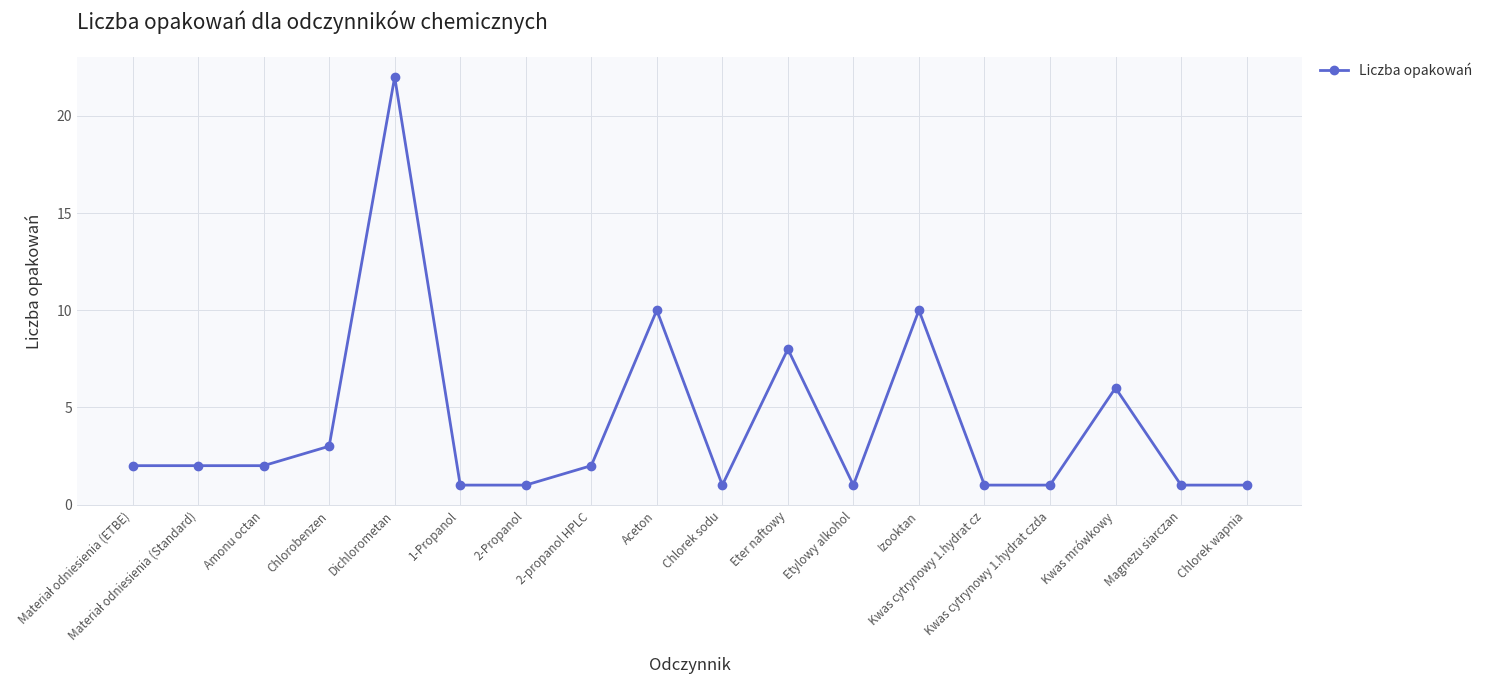

What is the label of the 8th point from the left?

2-propanol HPLC